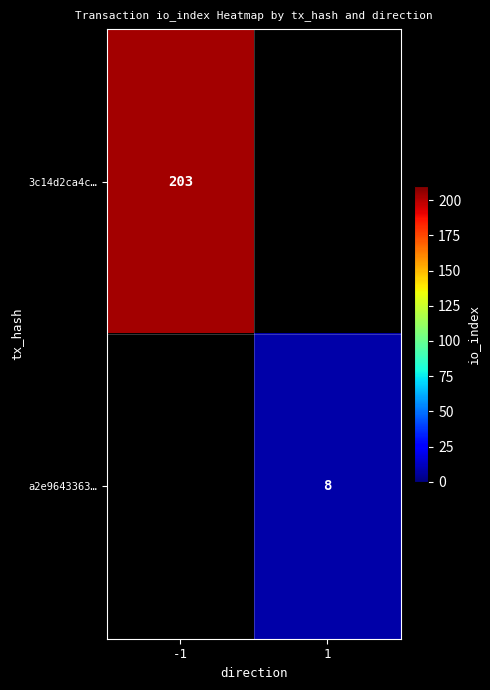

The value of 3c14d2ca4c… at -1 is 353. True or false?

False